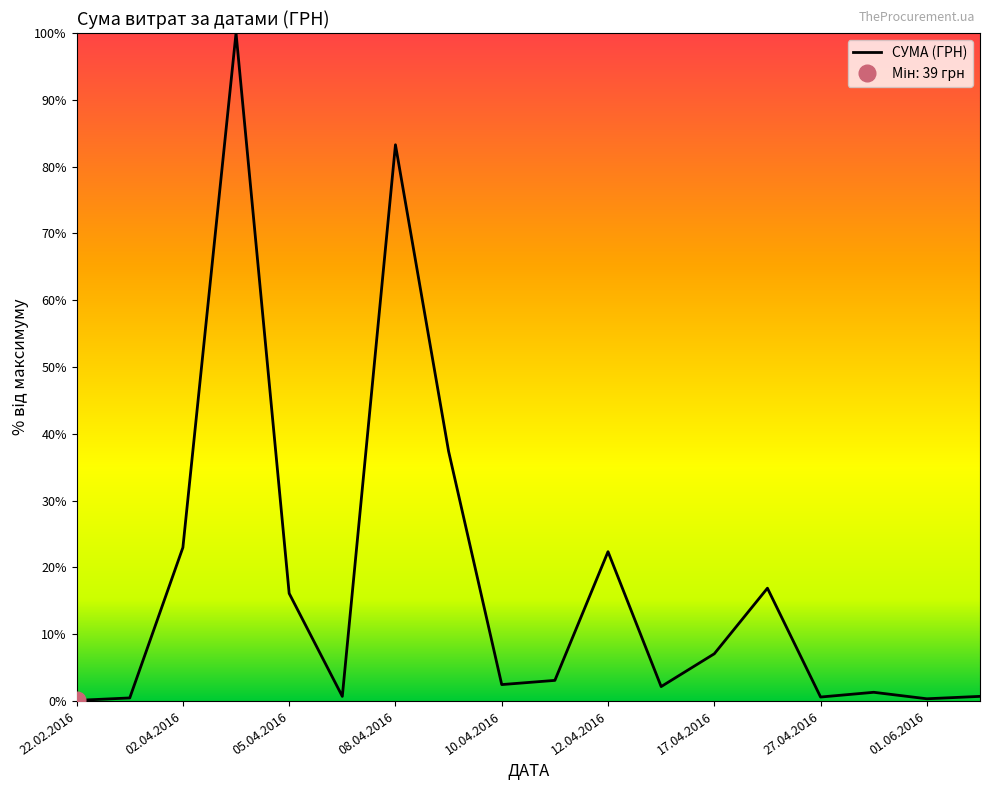

What value does the data have at 22.02.2016?

0.1